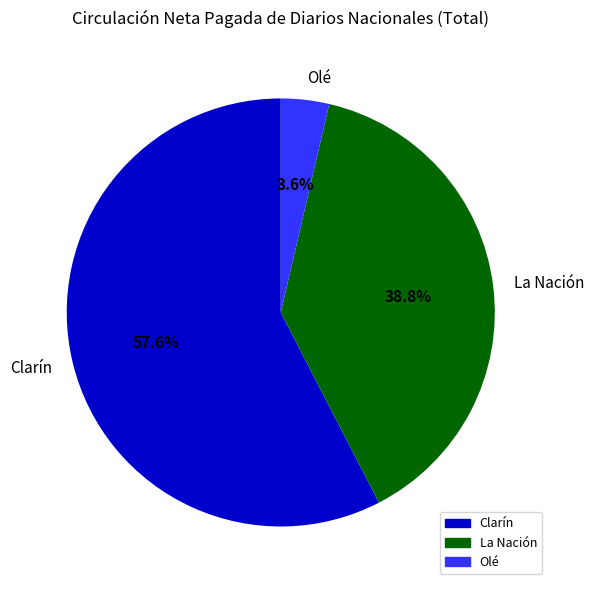

What is the majority slice?

Clarín